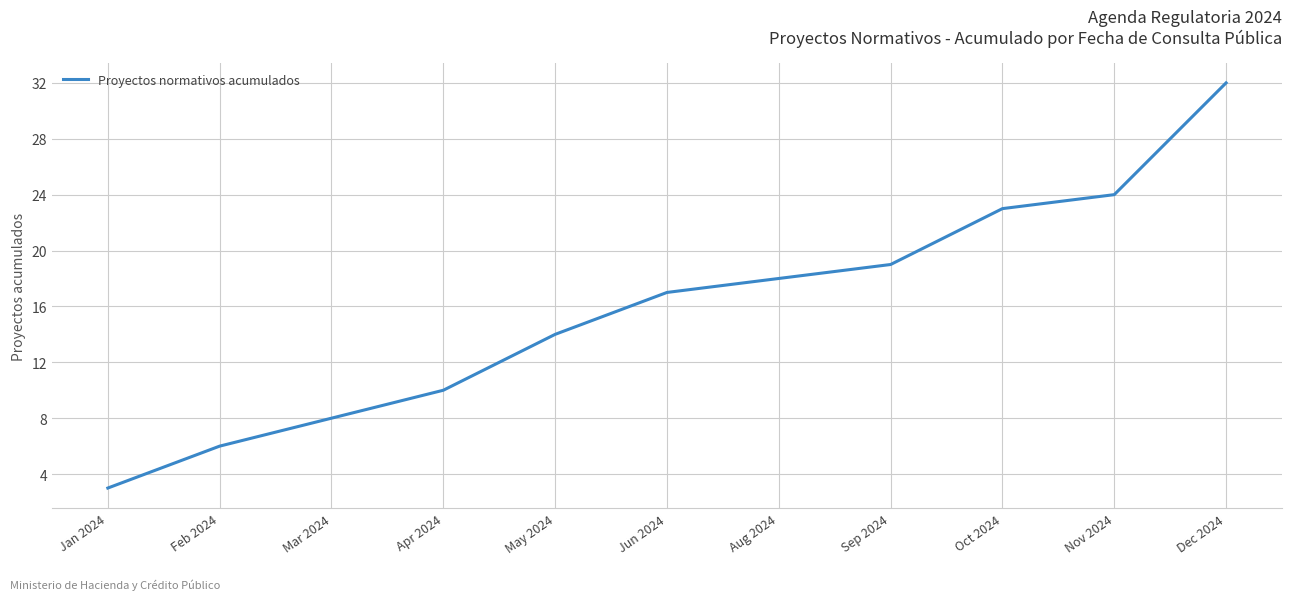

What is the approximate value at Oct 2024?

23